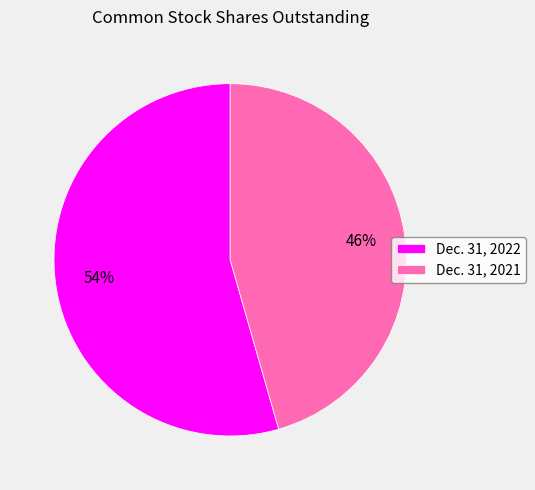

Which has a higher value, Dec. 31, 2021 or Dec. 31, 2022?

Dec. 31, 2022